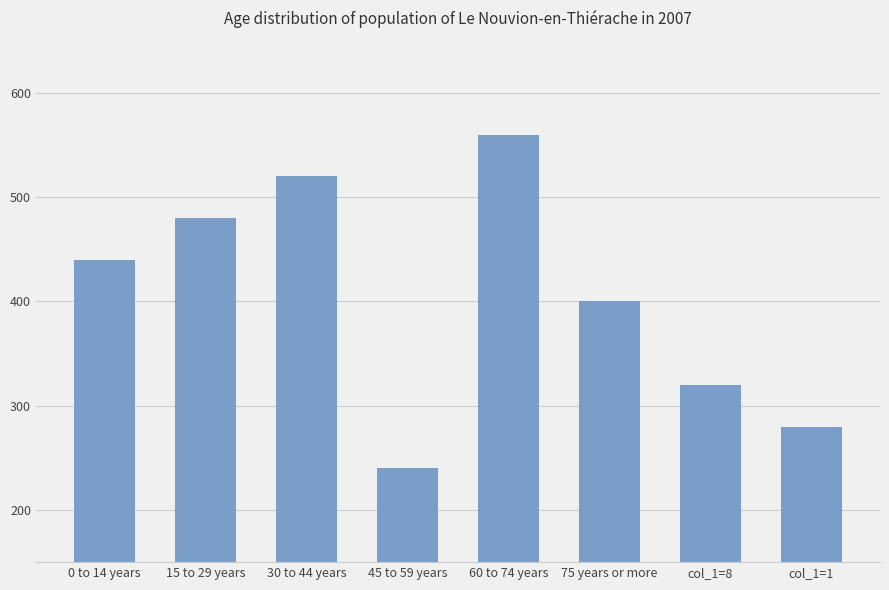

Does the chart contain stacked bars?

No